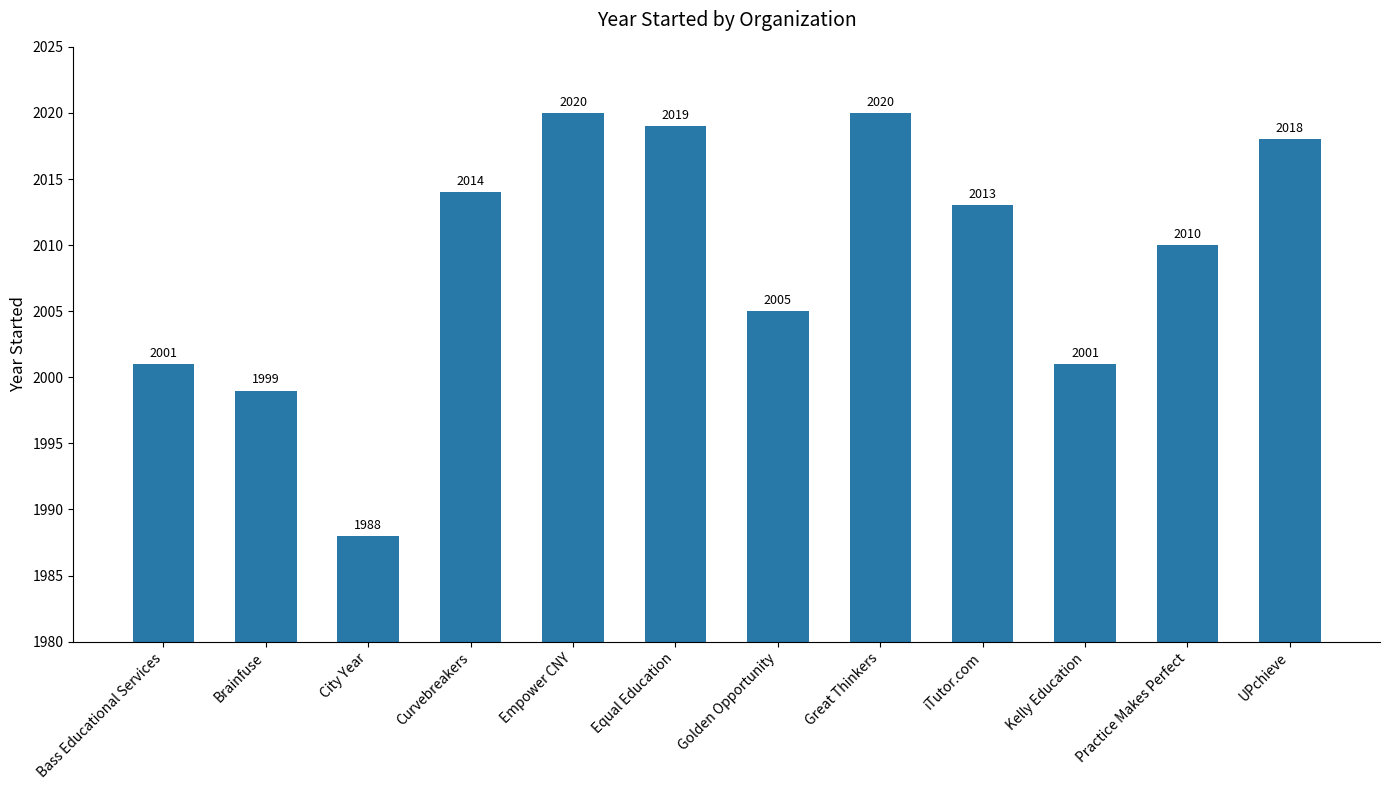

The chart shows a value of 2698 at iTutor.com. True or false?

False